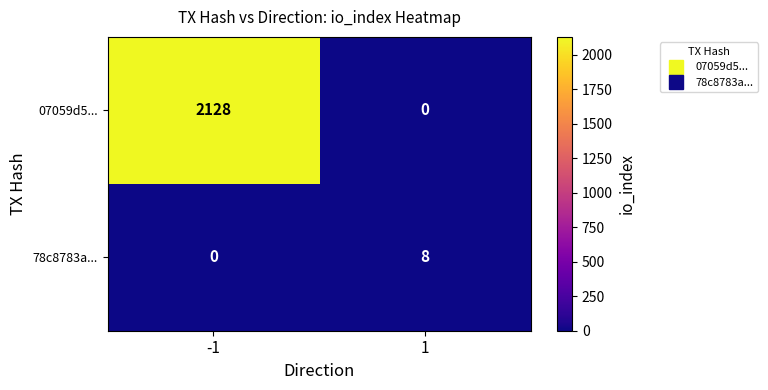

What is the greatest value displayed?

2128